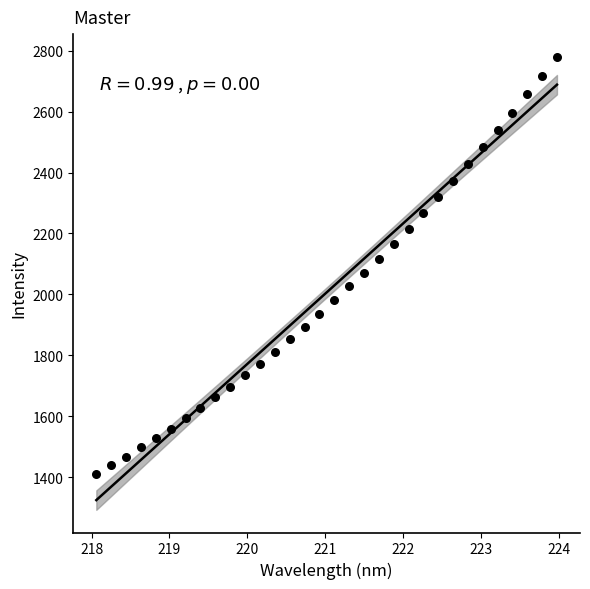

What is the range of X values (max minus min)?

5.9